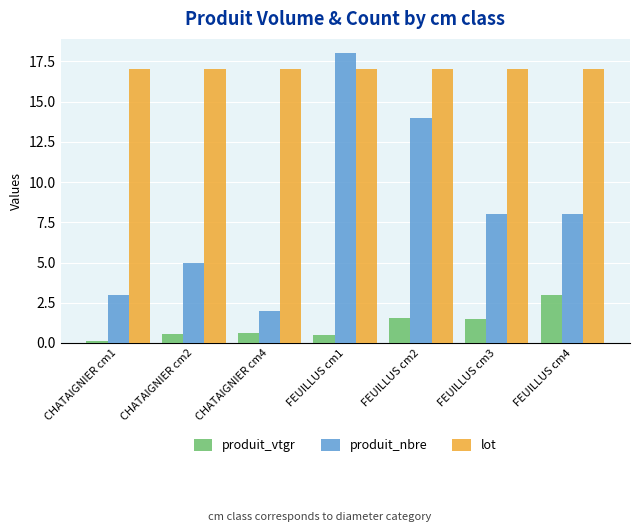

What is the spread (max minus min) of values at FEUILLUS cm1?

17.5